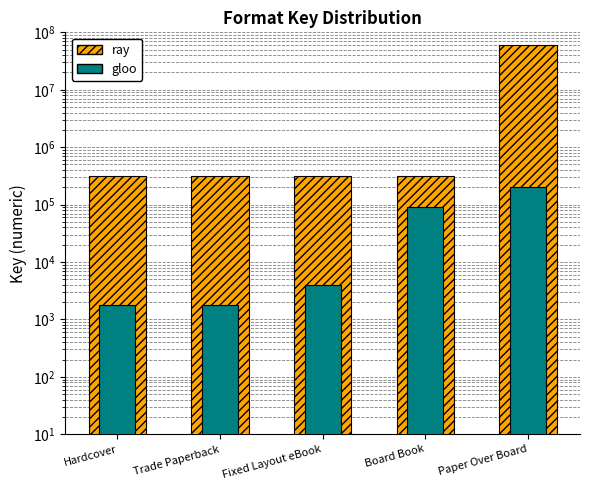

How many series are shown in this chart?

2